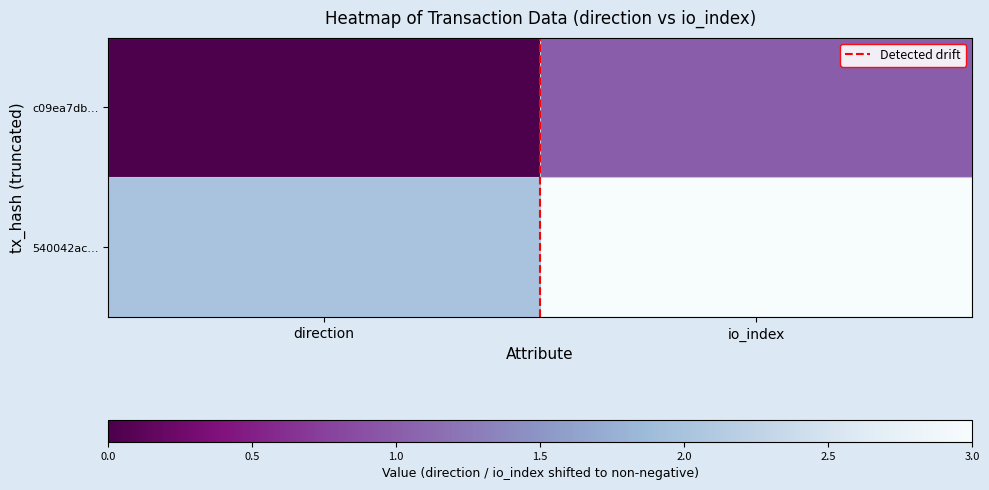

Which series has the largest range (max minus min)?

Detected drift